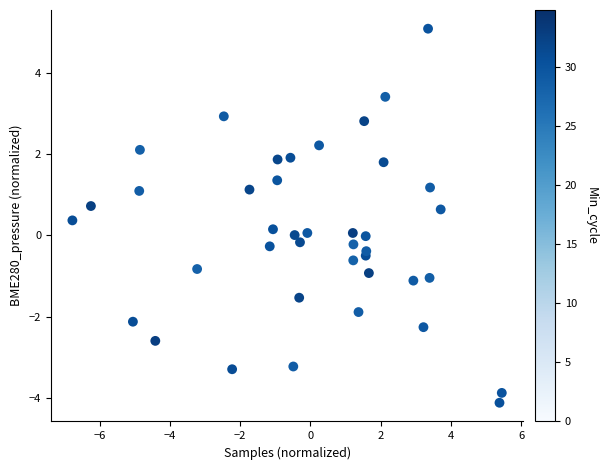

What is the range of Y values (max minus min)?

9.2